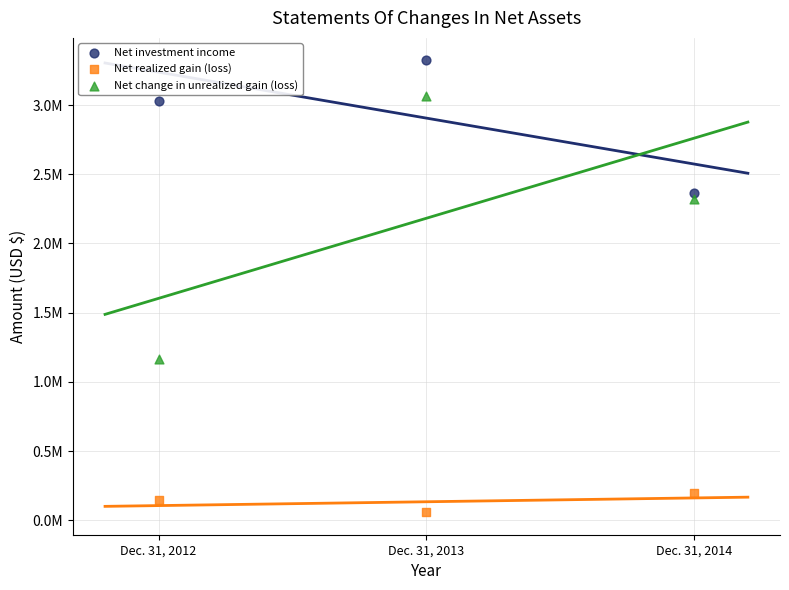

What are all the series names shown in the legend?

Net investment income, Net realized gain (loss), Net change in unrealized gain (loss)